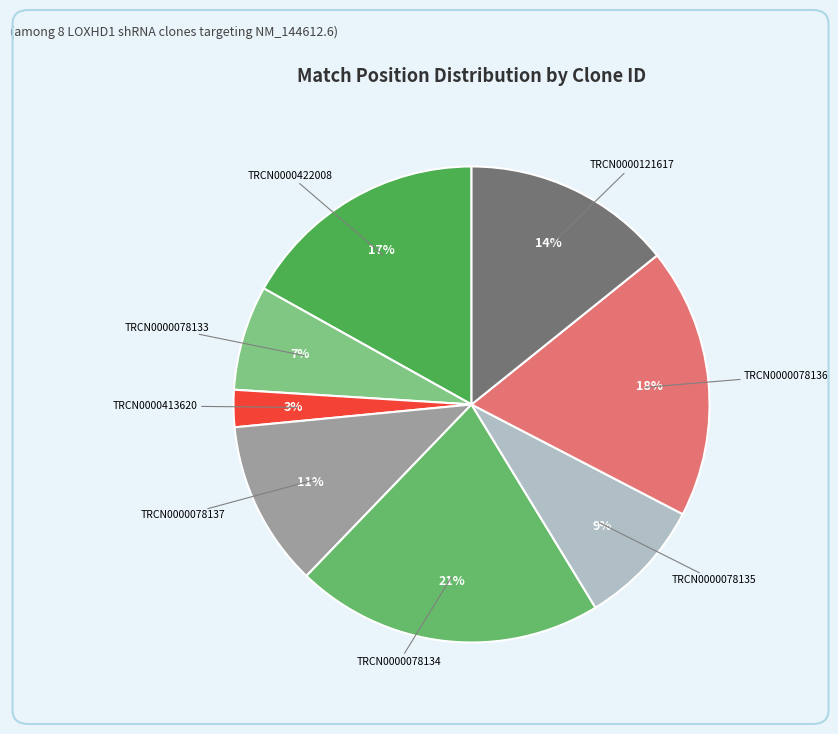

How many segments does this pie chart have?

8